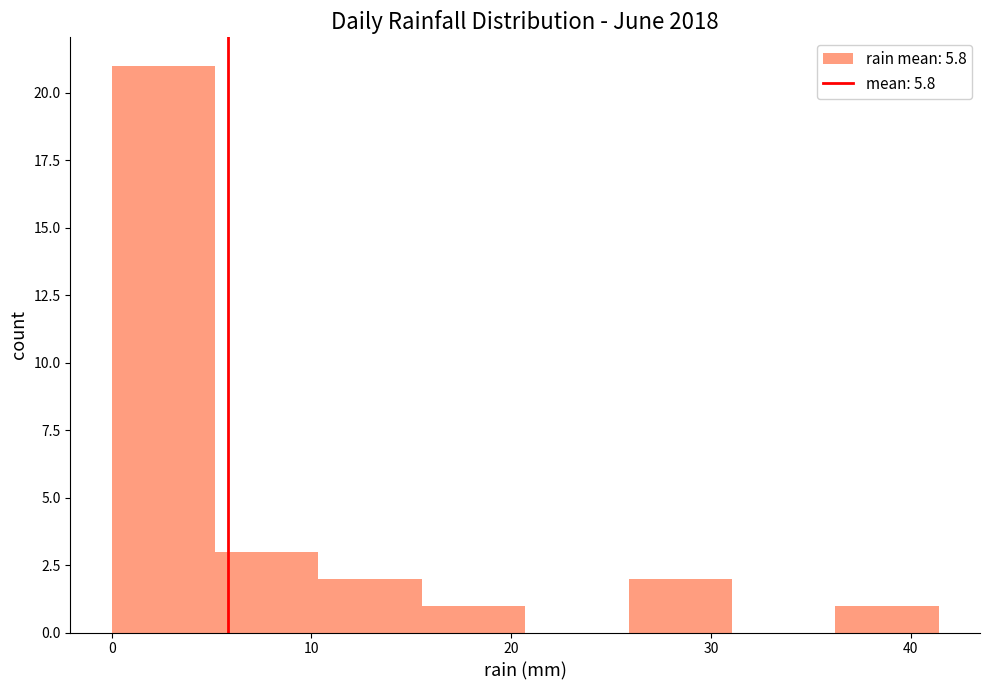

Over which range of the x-axis is the bar tallest?

0 to 5